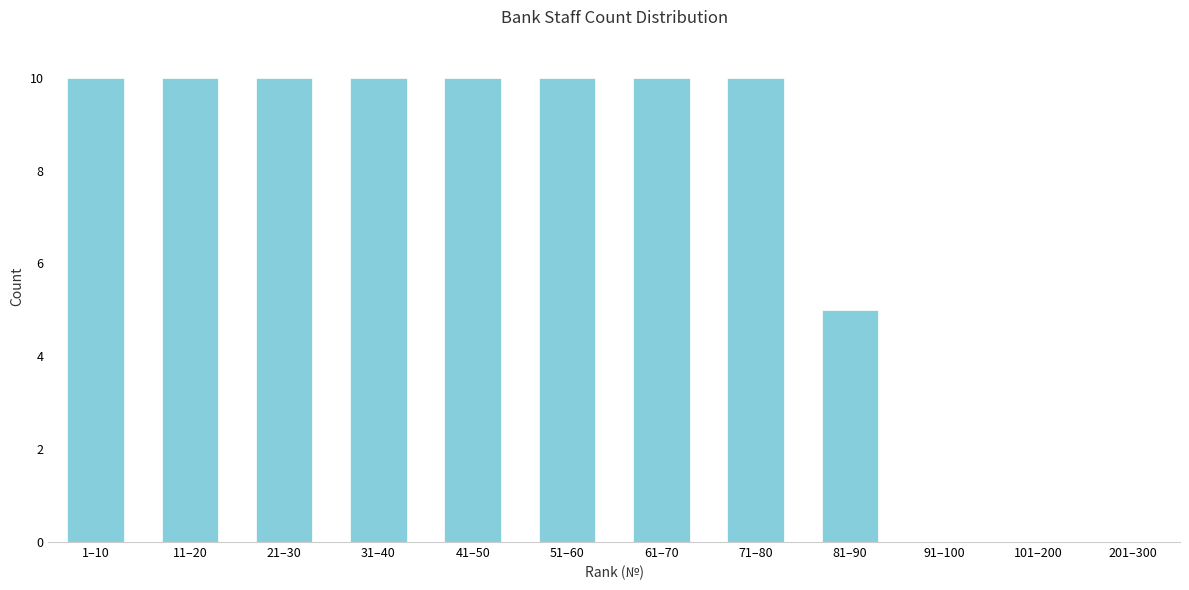

Reading left to right, what are all the values shown in this chart?

1–10=10	11–20=10	21–30=10	31–40=10	41–50=10	51–60=10	61–70=10	71–80=10	81–90=5	91–100=0	101–200=0	201–300=0